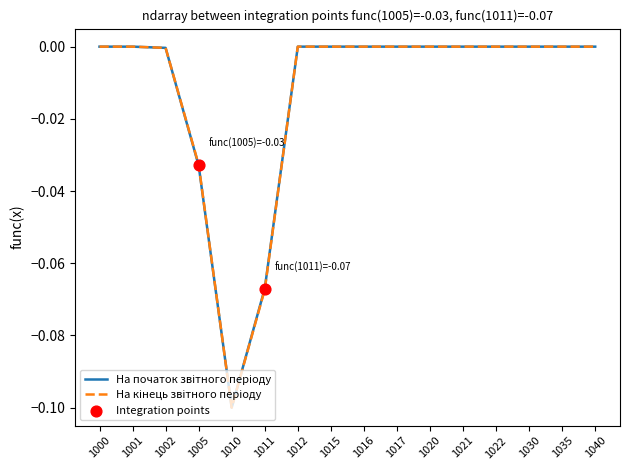

How many lines are shown in the chart?

2